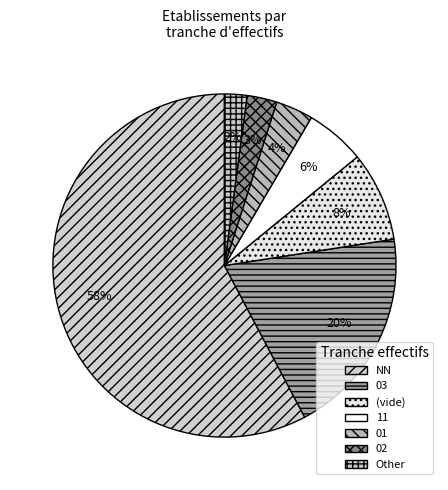

How many slices are in this pie chart?

7